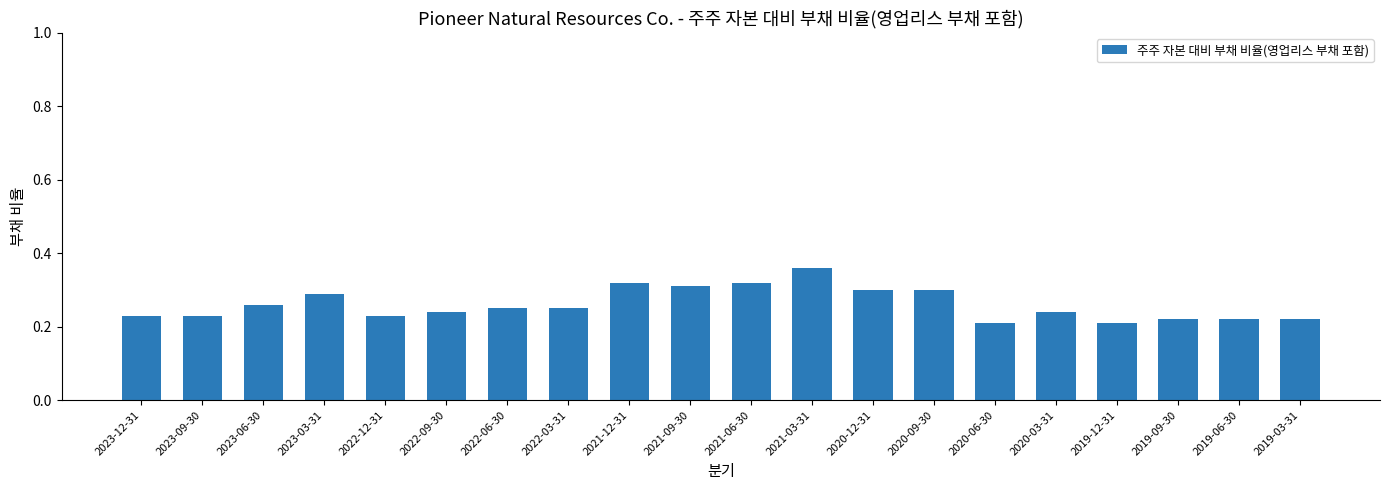

How many values are between 0 and 1?

20